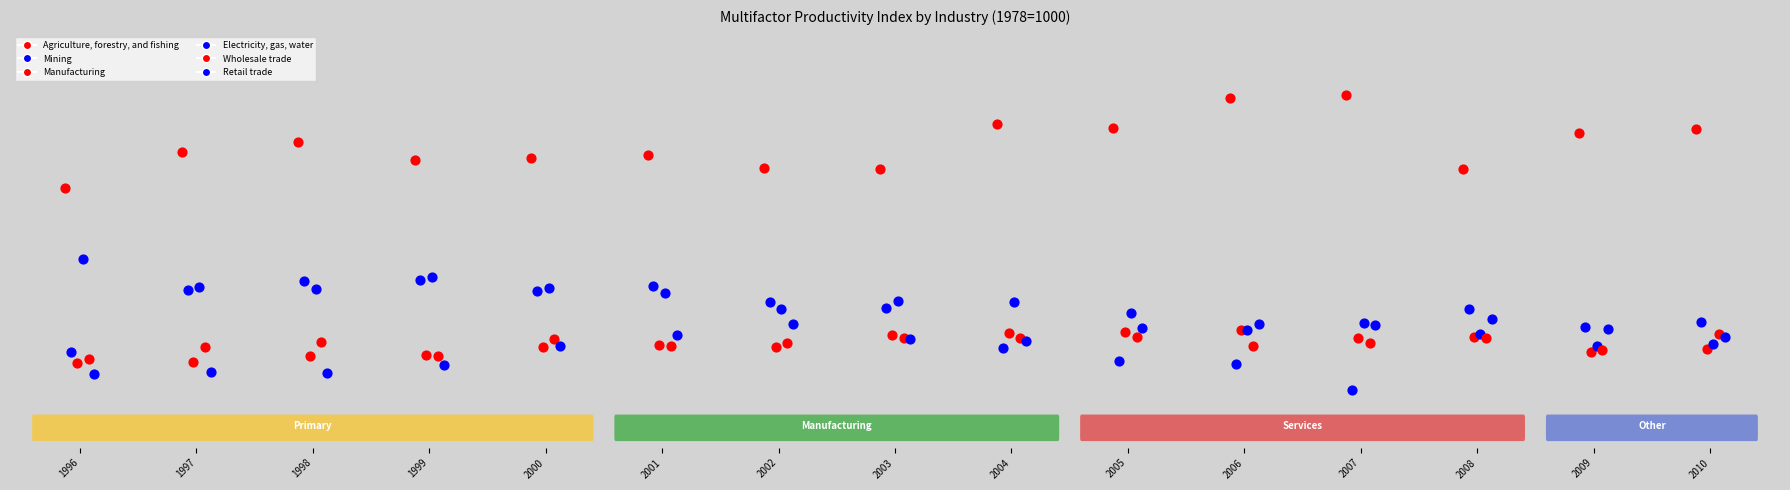

Which series reaches the maximum Y coordinate?

Agriculture, forestry, and fishing